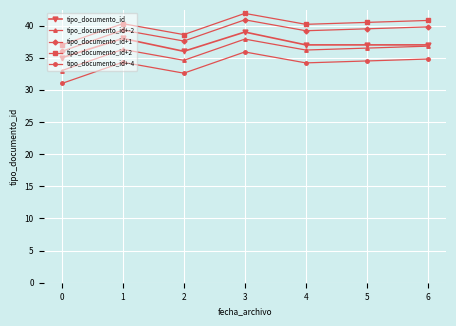

What is the sum of all tipo_documento_id+-4 values?

237.3